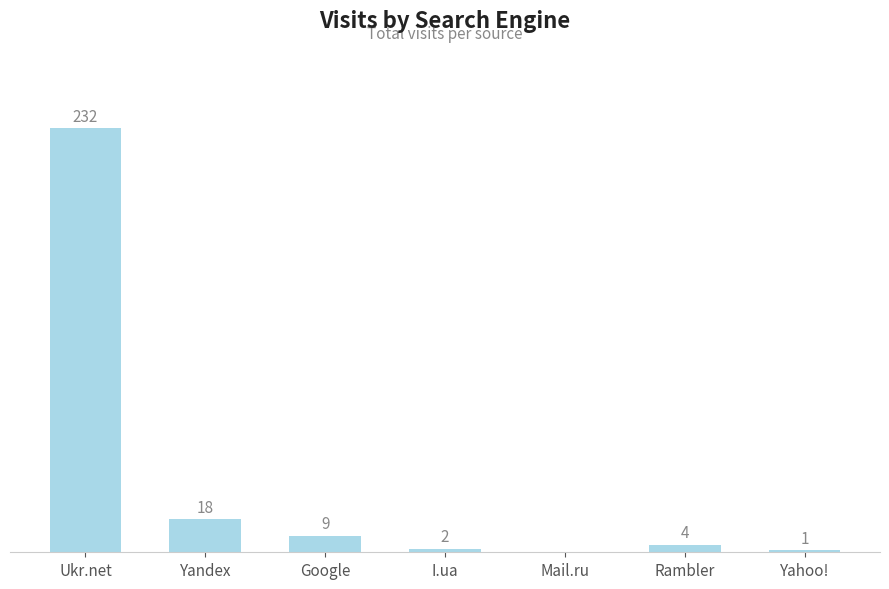

Where does the data first go above 4?

Ukr.net